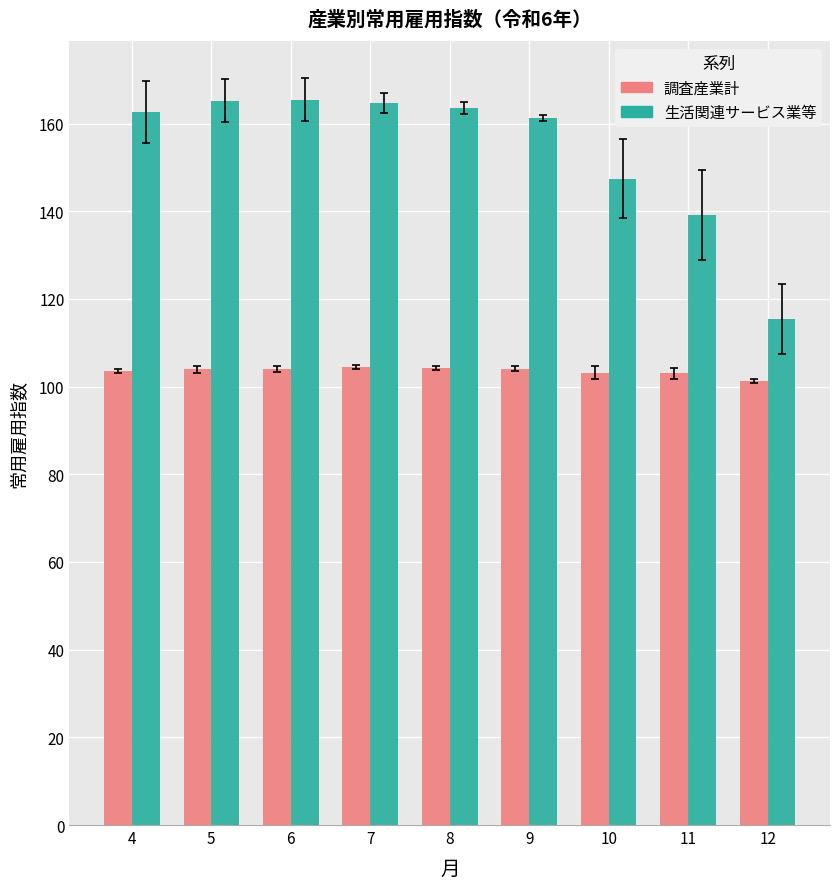

What is the total value across all series at 10?

250.6